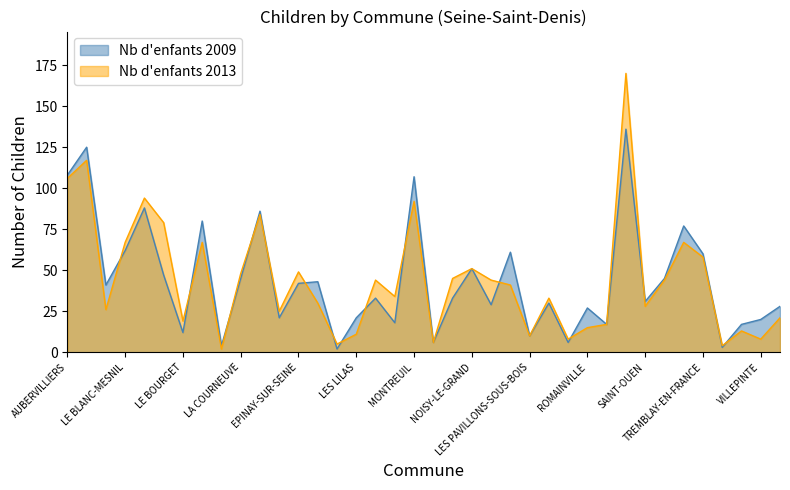

How many lines are shown in the chart?

2